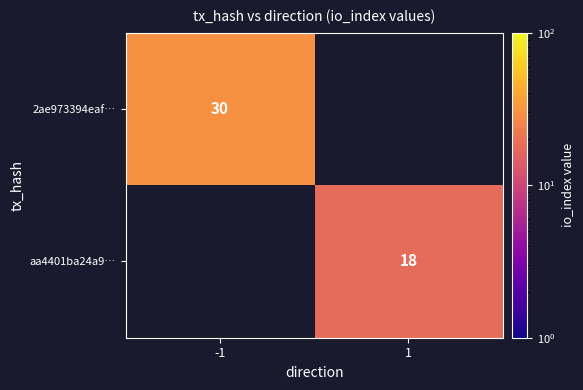

What is the maximum value shown in the chart?

30.0